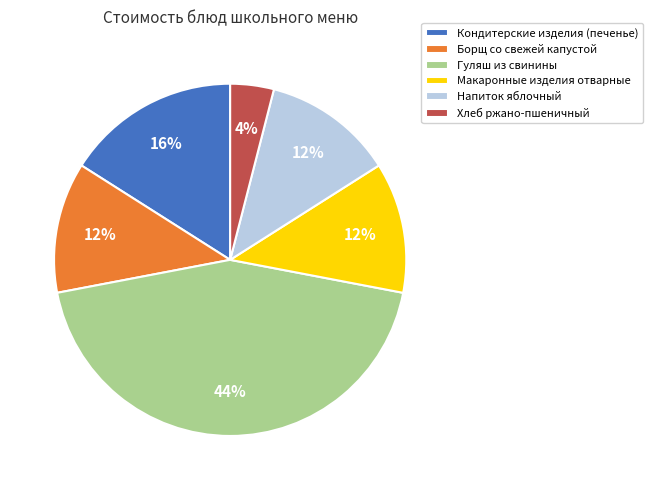

The Гуляш из свинины slice represents 51% of the pie. True or false?

False